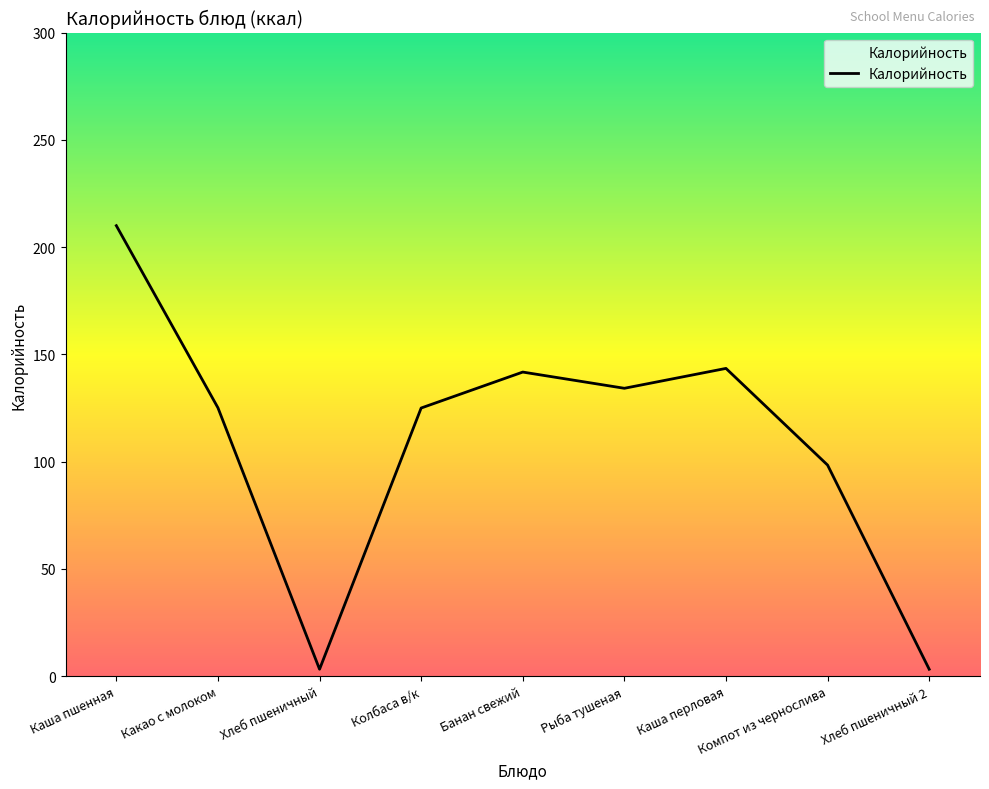

The chart shows a value of 210.0 at Каша пшенная. True or false?

True